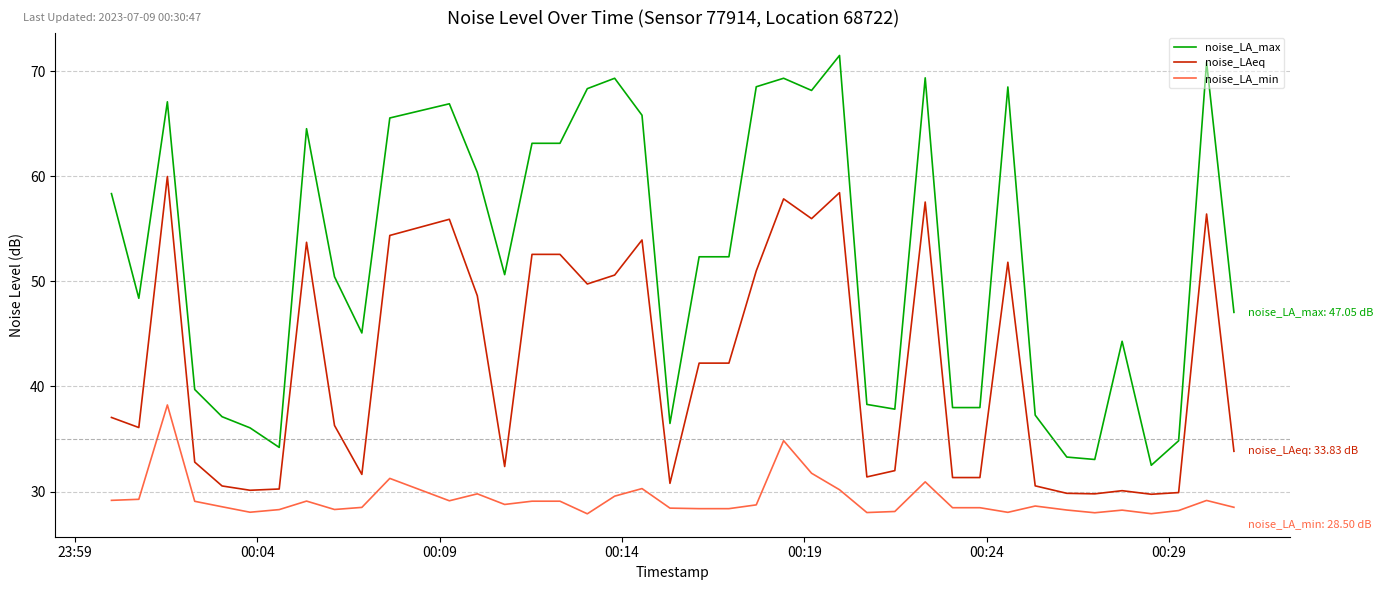

Which series has the largest total across all categories?

noise_LA_max